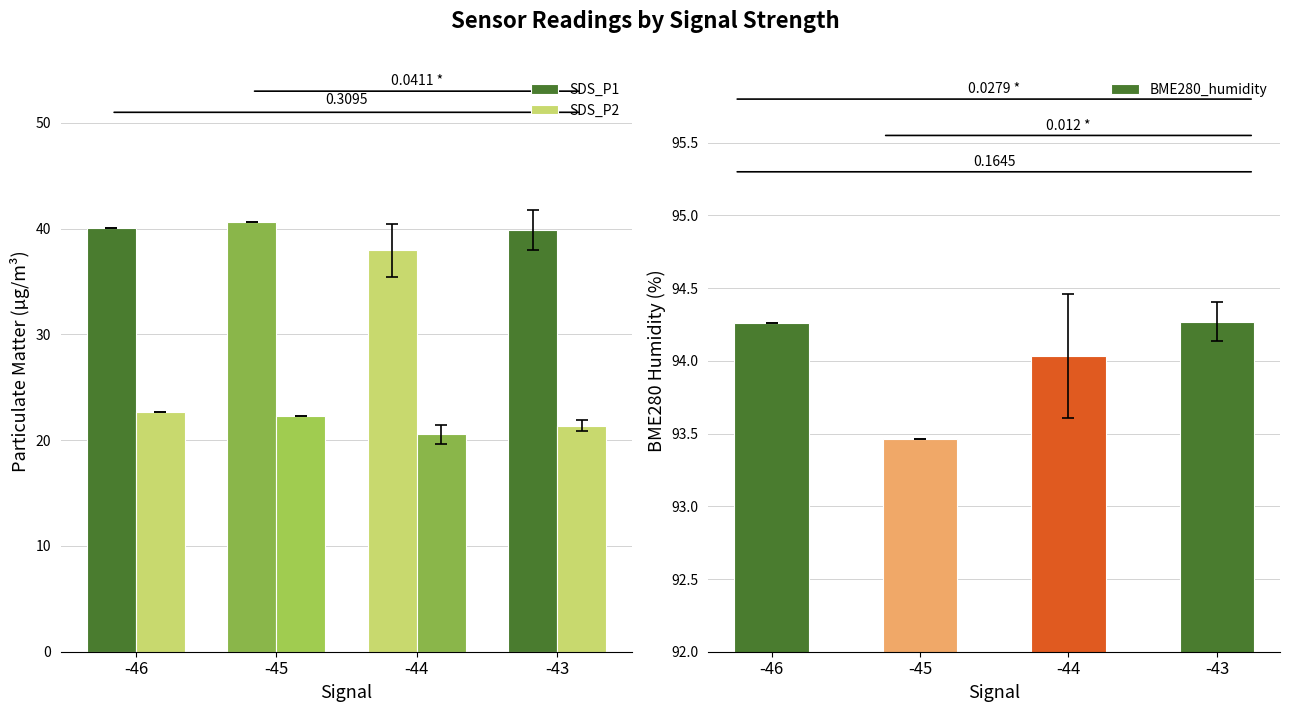

Which label corresponds to the largest value in the chart?

-43